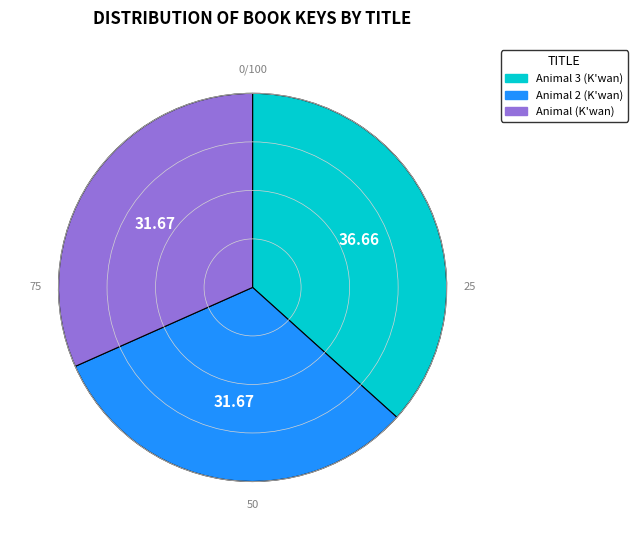

Which category has the biggest portion of the pie?

Animal 3 (K'wan)